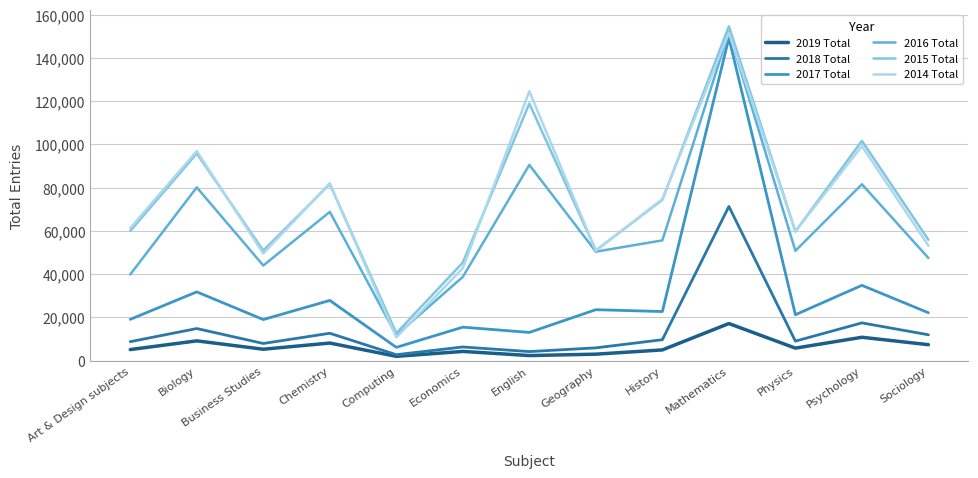

True or false: 2014 Total and 2019 Total cross at least once.

False